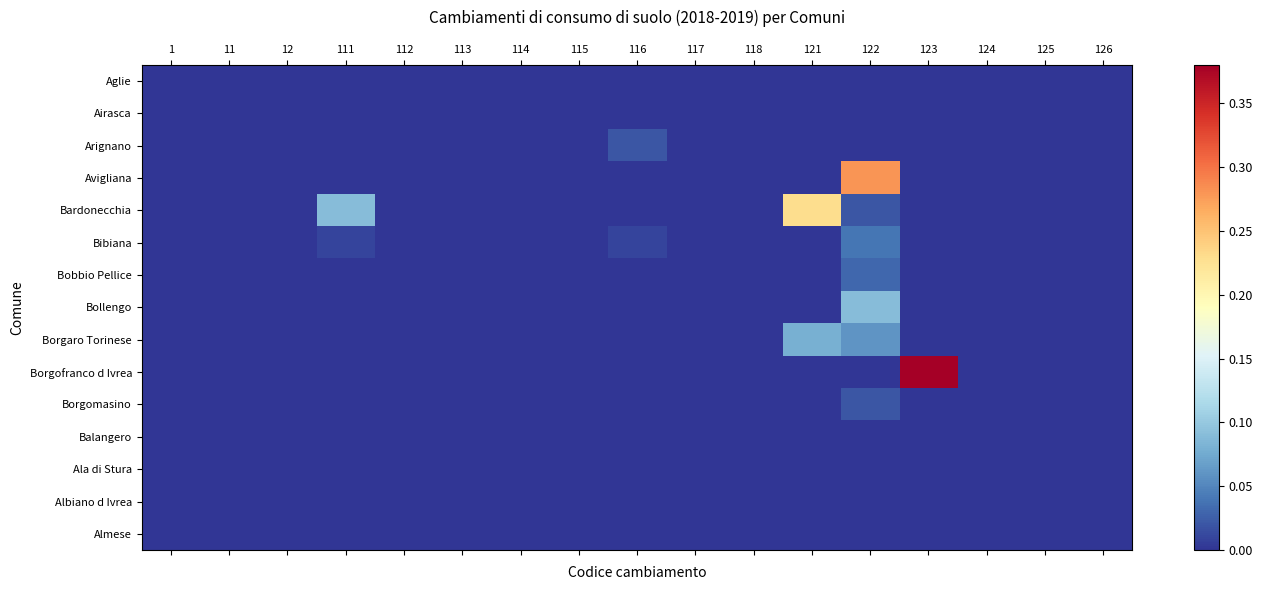

Which series has the widest spread of values?

Borgofranco d Ivrea